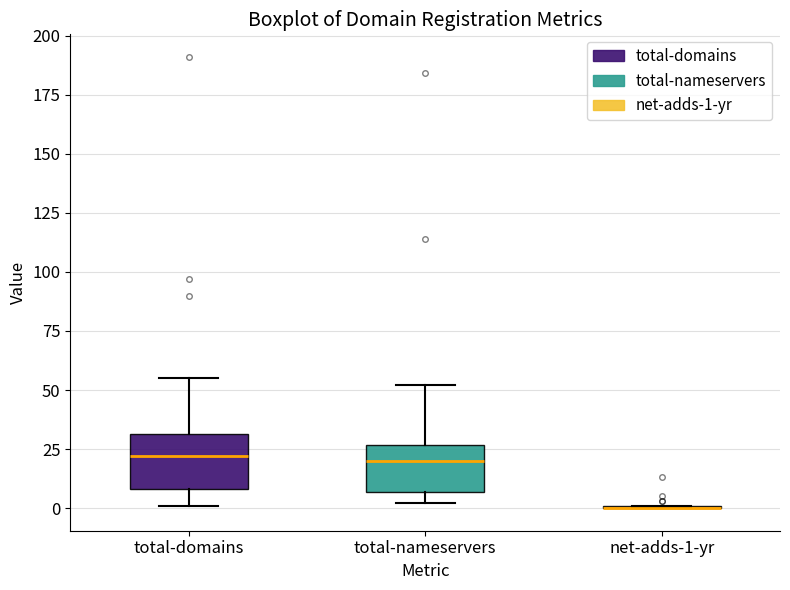

Reading left to right, read every box against the y-axis: the position of its median line, the range the box covers, and the ends of its whiskers. The values are not printed on the chart, so give them approximately, as read against the axis.

total-domains: median 20, box 10 to 30, whiskers 0 to 55
total-nameservers: median 20, box 5 to 25, whiskers 0 to 50
net-adds-1-yr: box collapsed to a line at 0, whiskers 0 to 0